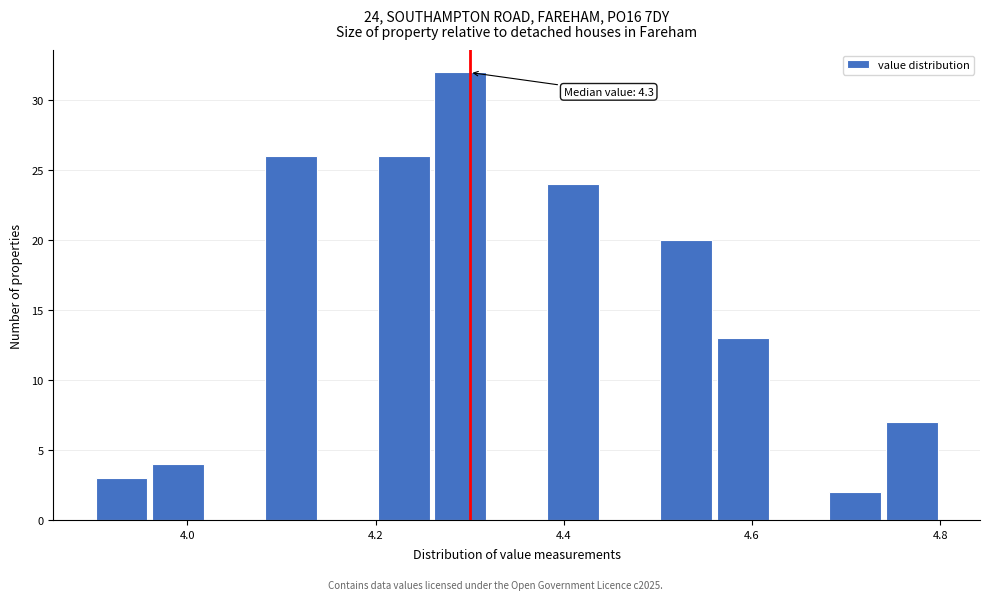

Around what value on the x-axis is the tallest bar? Give the approximate position of its centre, as read against the axis.

4.30